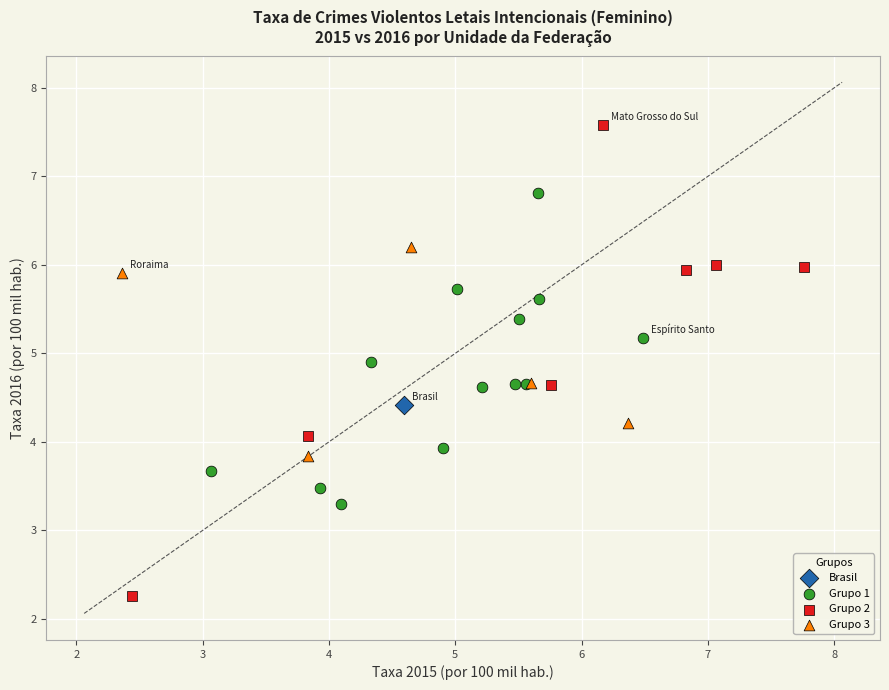

What are all the series names shown in the legend?

Brasil, Grupo 1, Grupo 2, Grupo 3